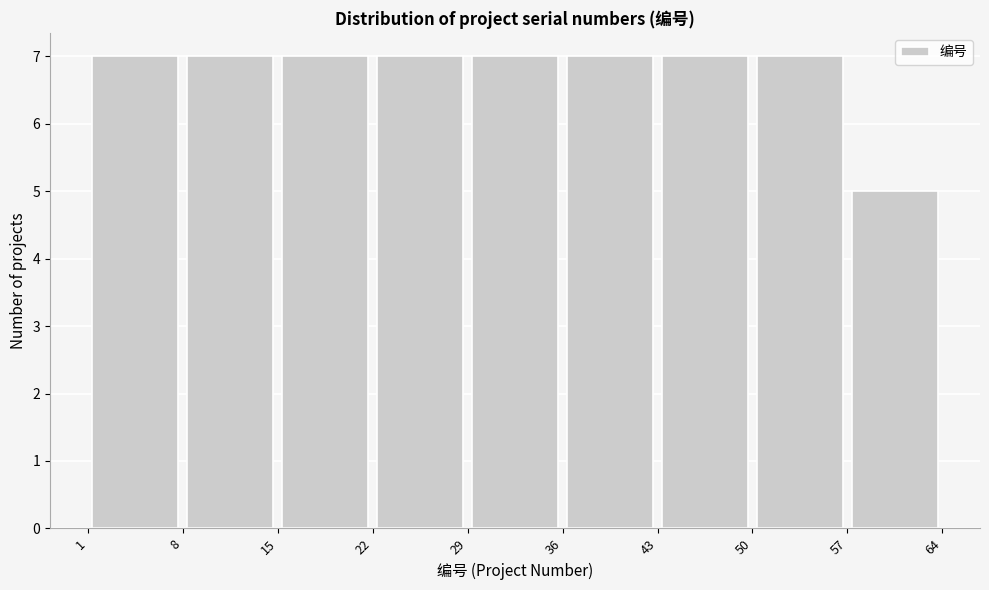

Reading left to right, transcribe this chart: for each bar, give the range it covers on the x-axis and its height. The values are not printed on the chart, so give them approximately, as read against the axis.

1 to 8: 7
8 to 15: 7
15 to 22: 7
22 to 29: 7
29 to 36: 7
36 to 43: 7
43 to 50: 7
50 to 57: 7
57 to 64: 5